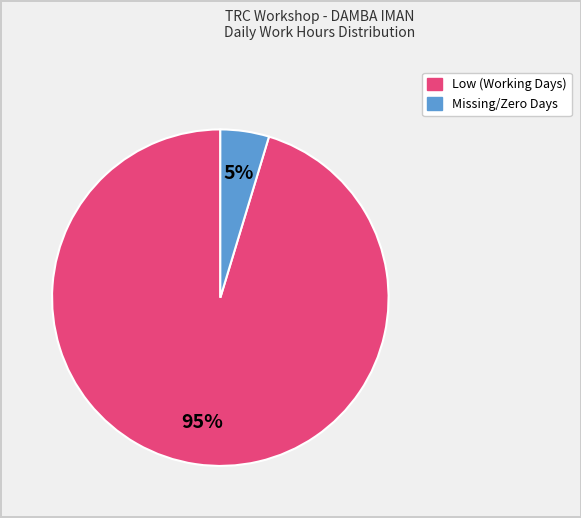

To the nearest percent, what is the average slice percentage?

50%